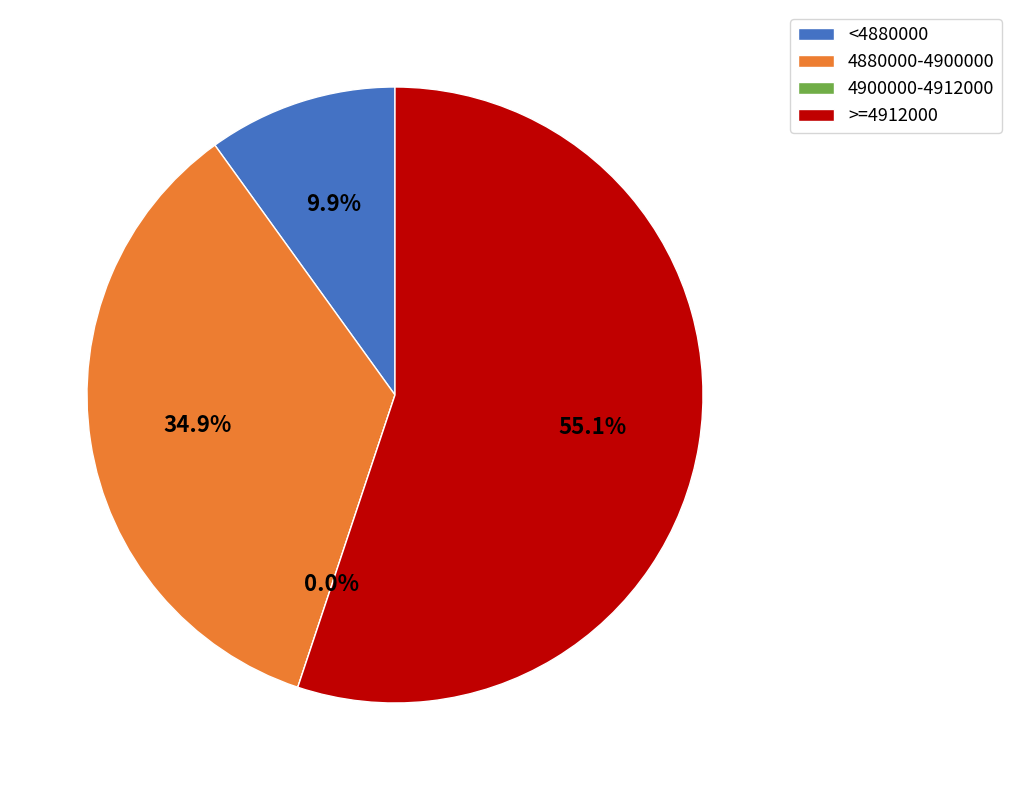

To the nearest percent, what portion does 29 represent?

8%